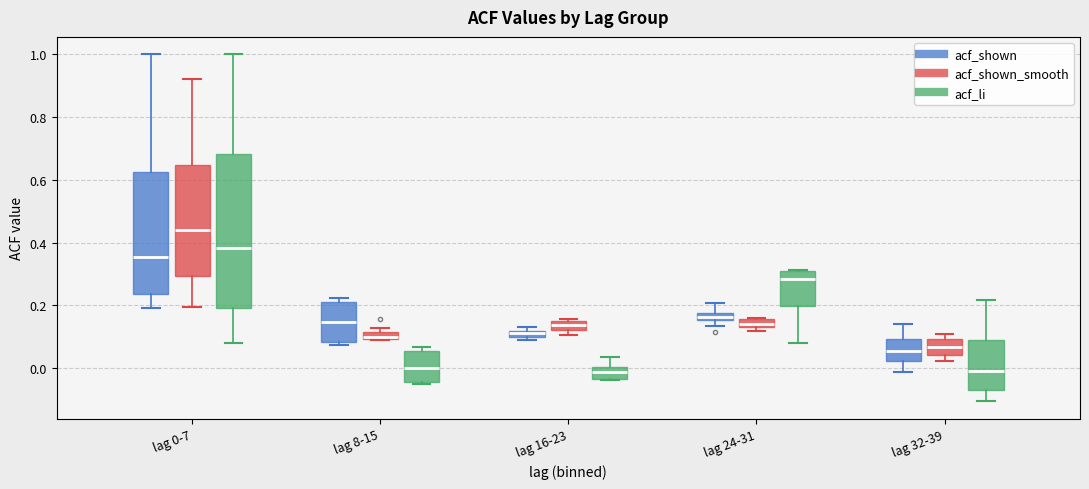

Where is the lower edge of the box for lag 24-31 (acf_shown_smooth) on the y-axis? The values are not printed on the chart, so give them approximately, as read against the axis.

0.14